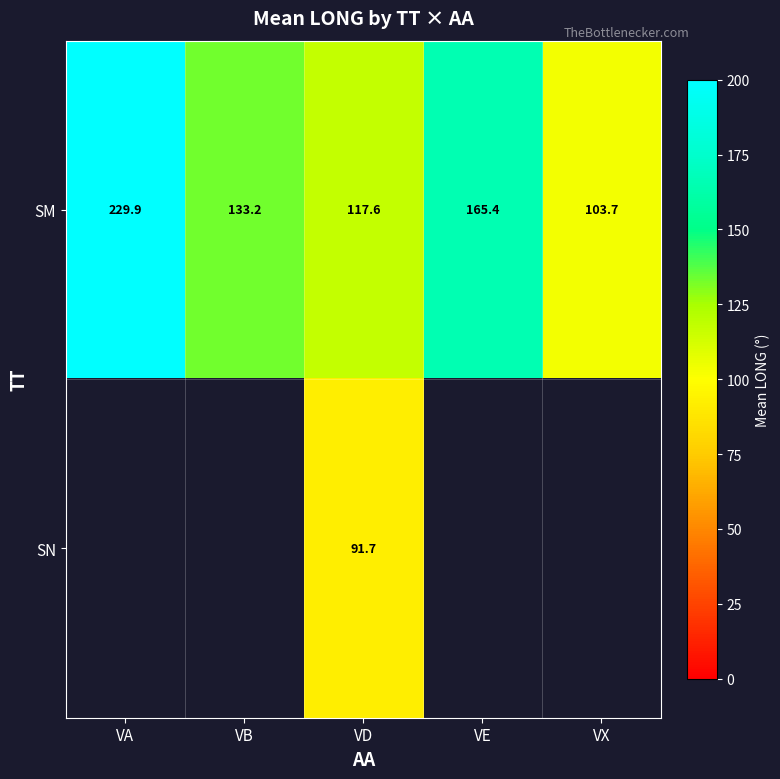

At which label is SM closest to 166?

VE